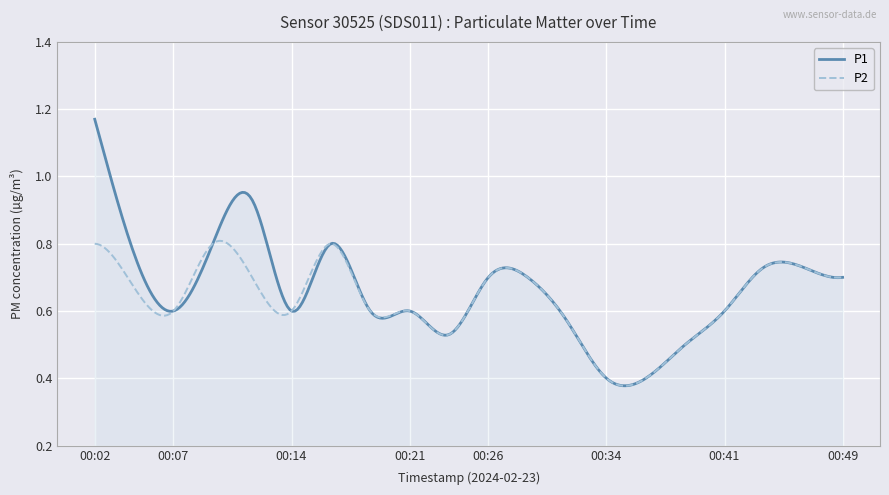

Rank the series by their maximum value, from lowest to highest.

P2, P1